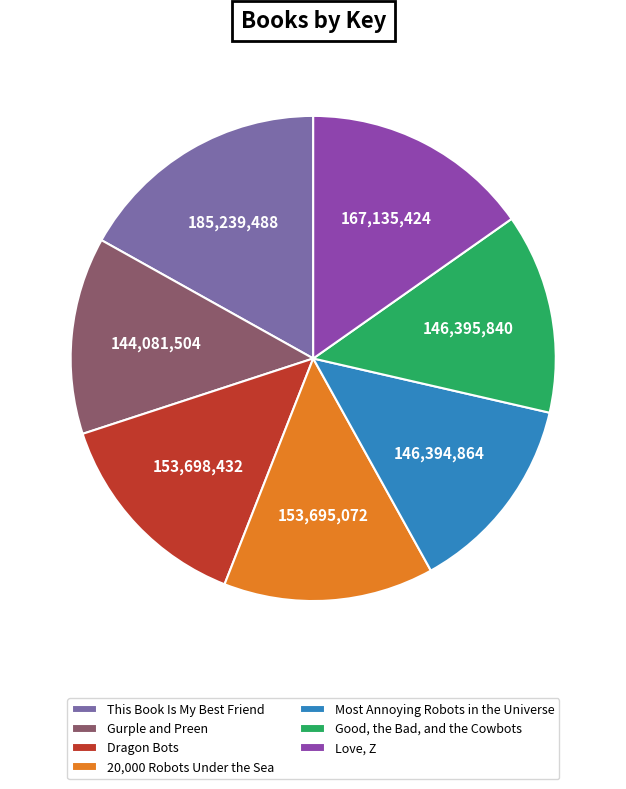

The Gurple and Preen slice represents 20% of the pie. True or false?

False